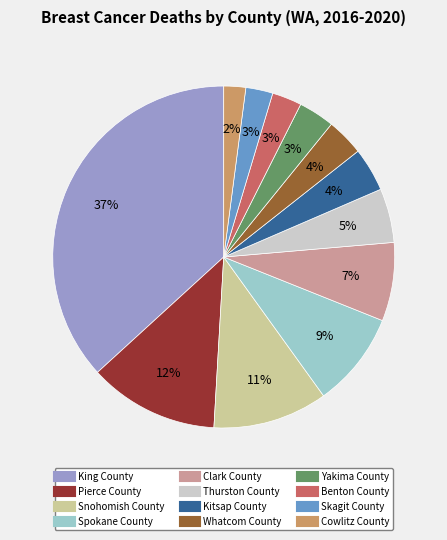

What percentage is the Skagit County slice, to the nearest percent?

3%